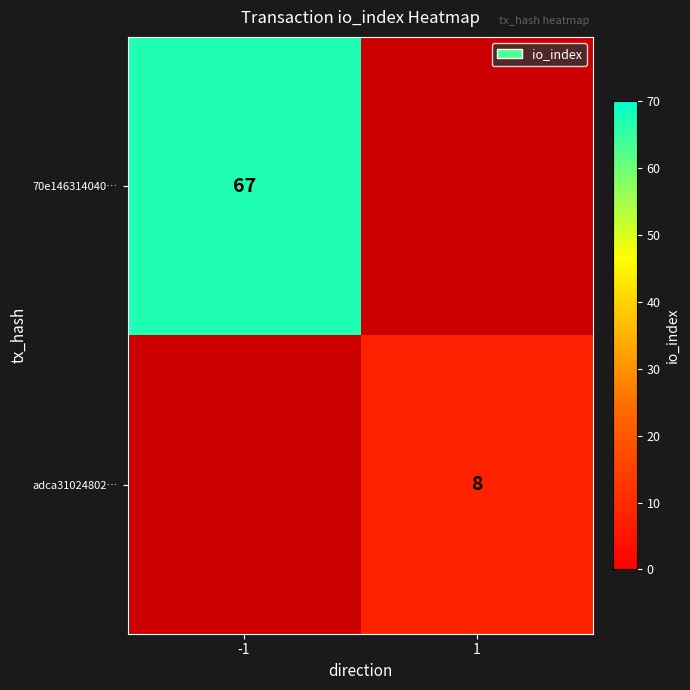

Is it true that 70e146314040… equals 67 at -1?

True